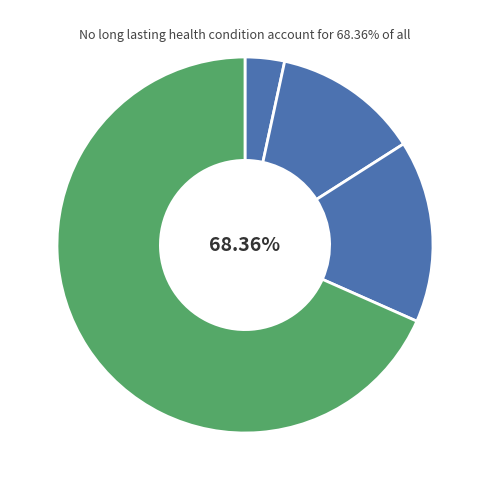

What is the change in value from Disabled: limited a lot to Non-disabled: no long lasting health condition?

+33786